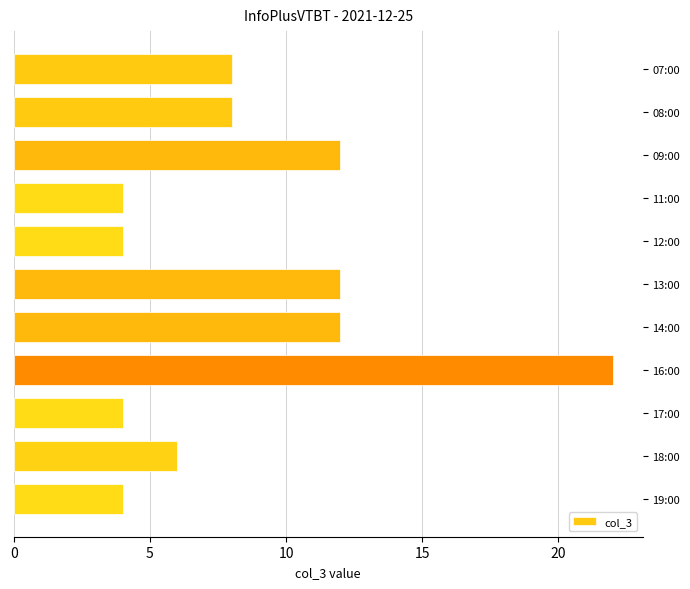

What is the maximum value shown in the chart?

22